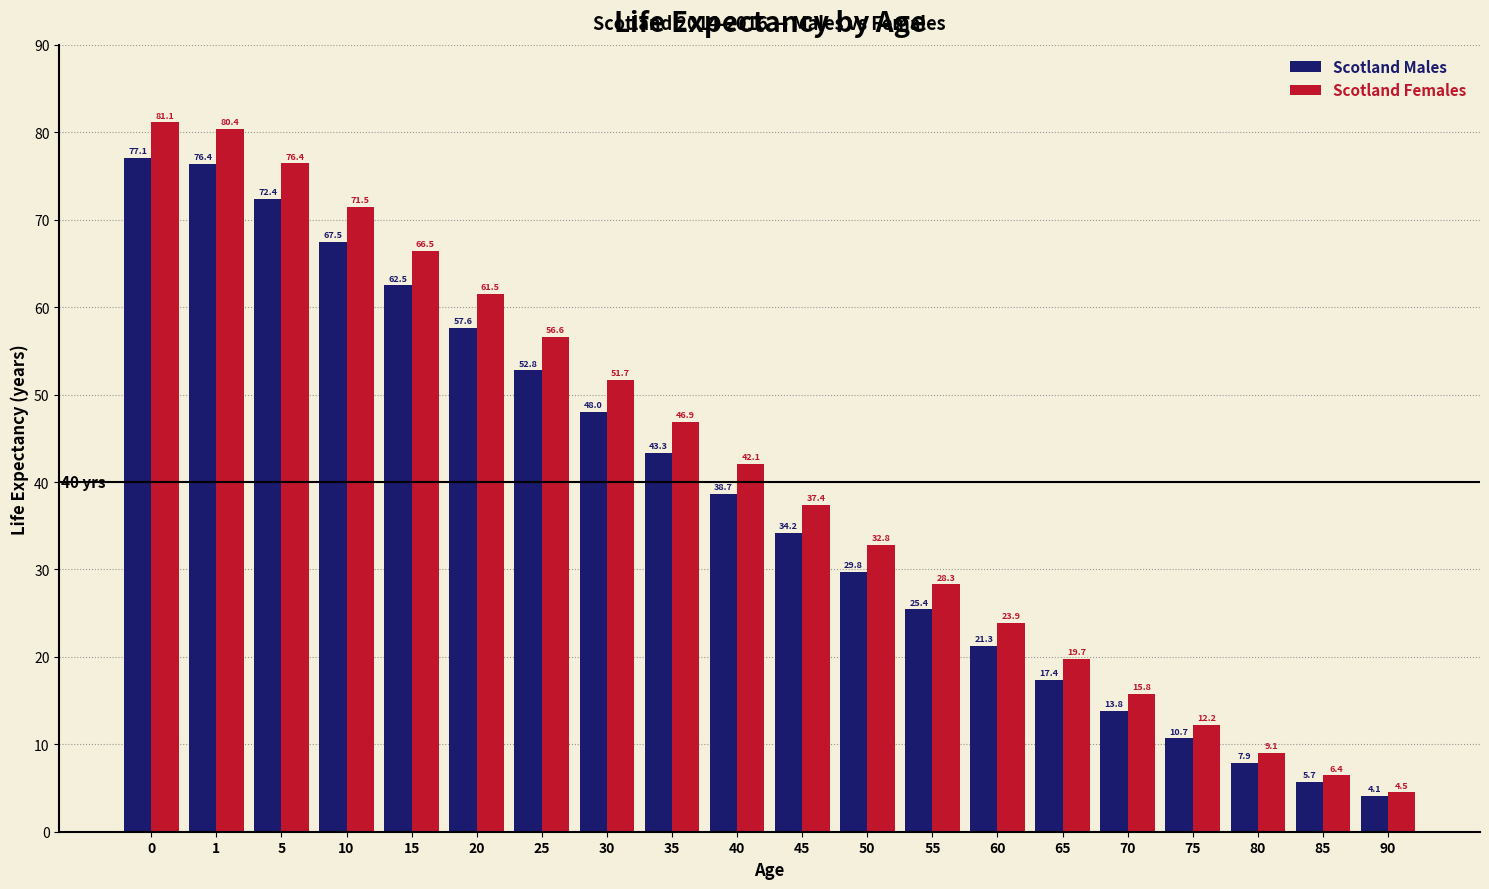

List the series in order of their overall mean, highest first.

Scotland Females, Scotland Males